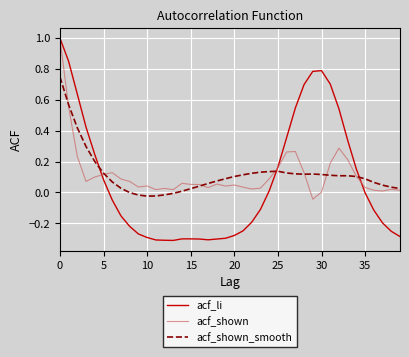

Which series has the widest spread of values?

acf_li